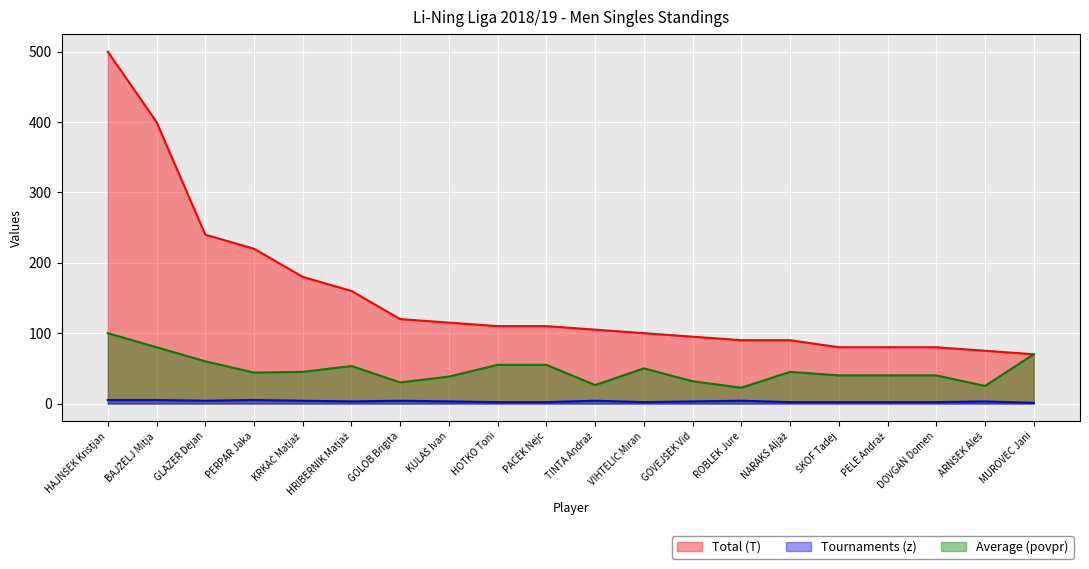

What is the difference between the Tournaments (z) values at GLAZER Dejan and PELE Andraž?

2.0